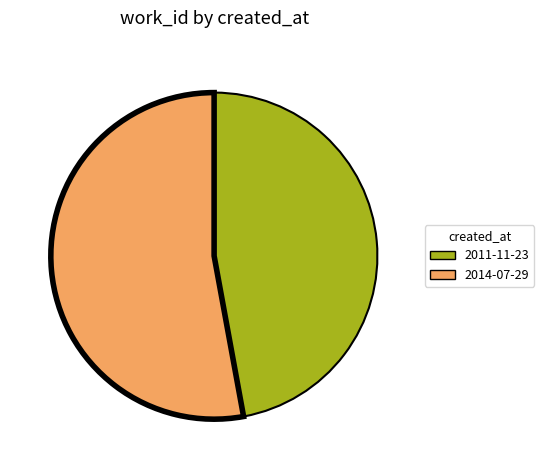

Between 2014-07-29 and 2011-11-23, which is larger?

2014-07-29